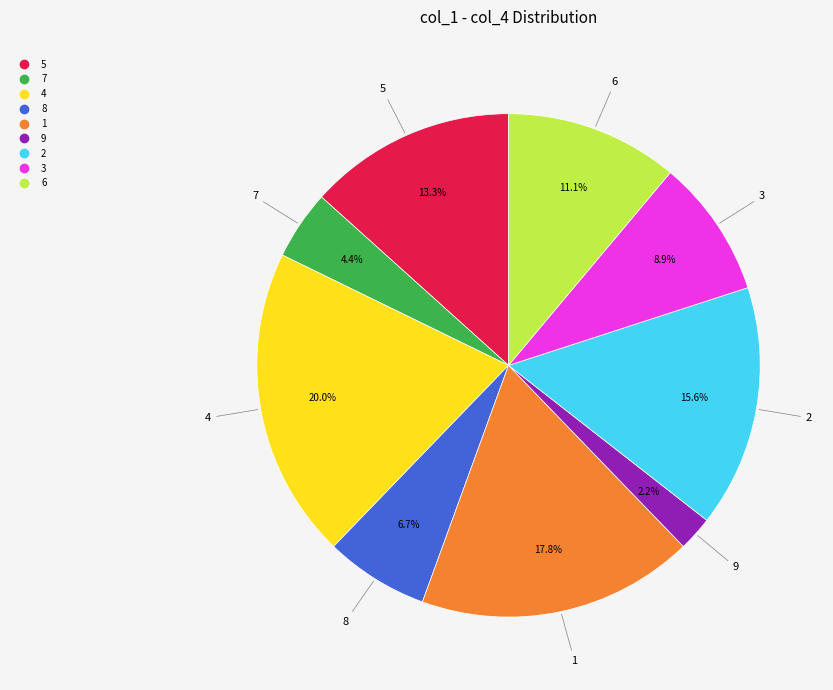

To the nearest percent, what portion does 1 represent?

18%